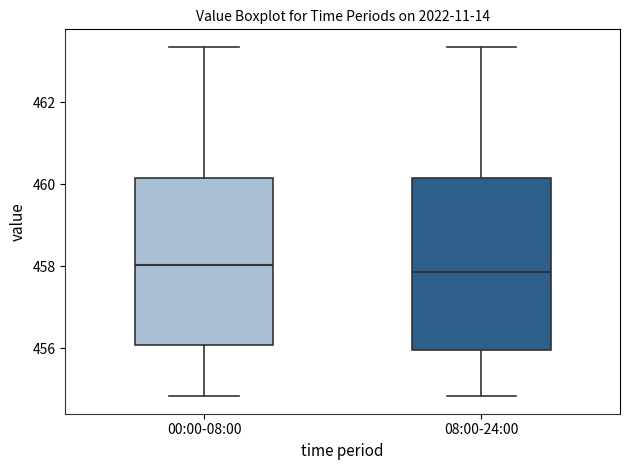

Reading left to right, read every box against the y-axis: the position of its median line, the range the box covers, and the ends of its whiskers. The values are not printed on the chart, so give them approximately, as read against the axis.

00:00-08:00: median 458.0, box 456.0 to 460.2, whiskers 454.8 to 463.4
08:00-24:00: median 457.8, box 456.0 to 460.2, whiskers 454.8 to 463.4